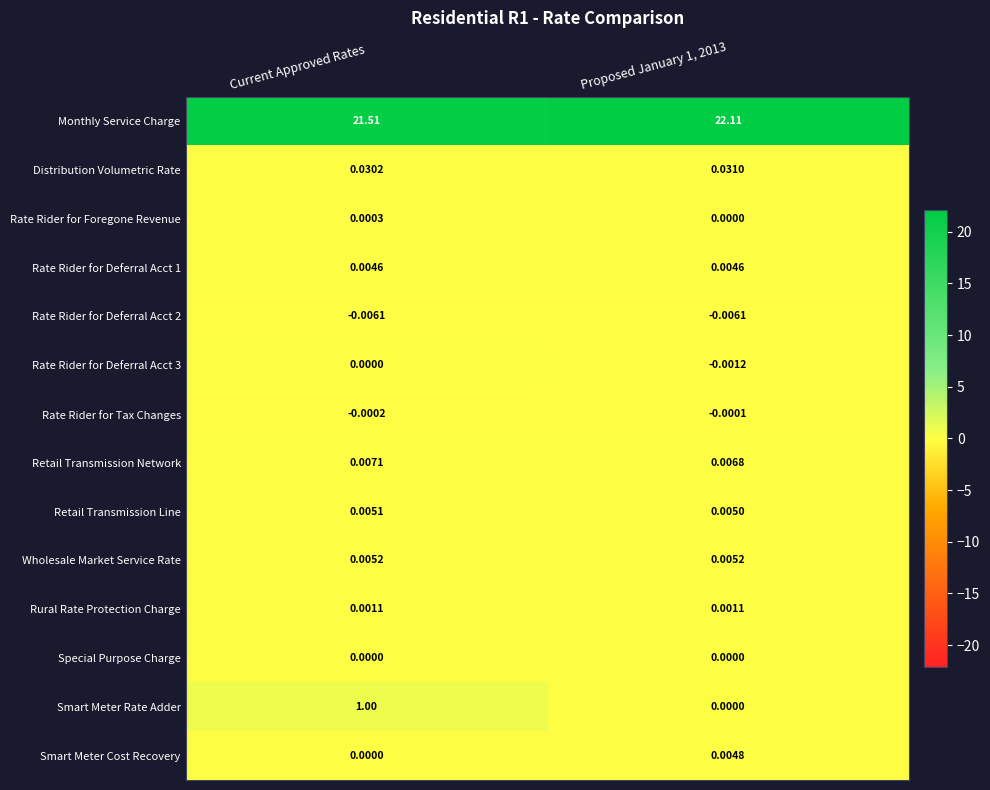

Which category has the highest value across all series?

Proposed January 1, 2013